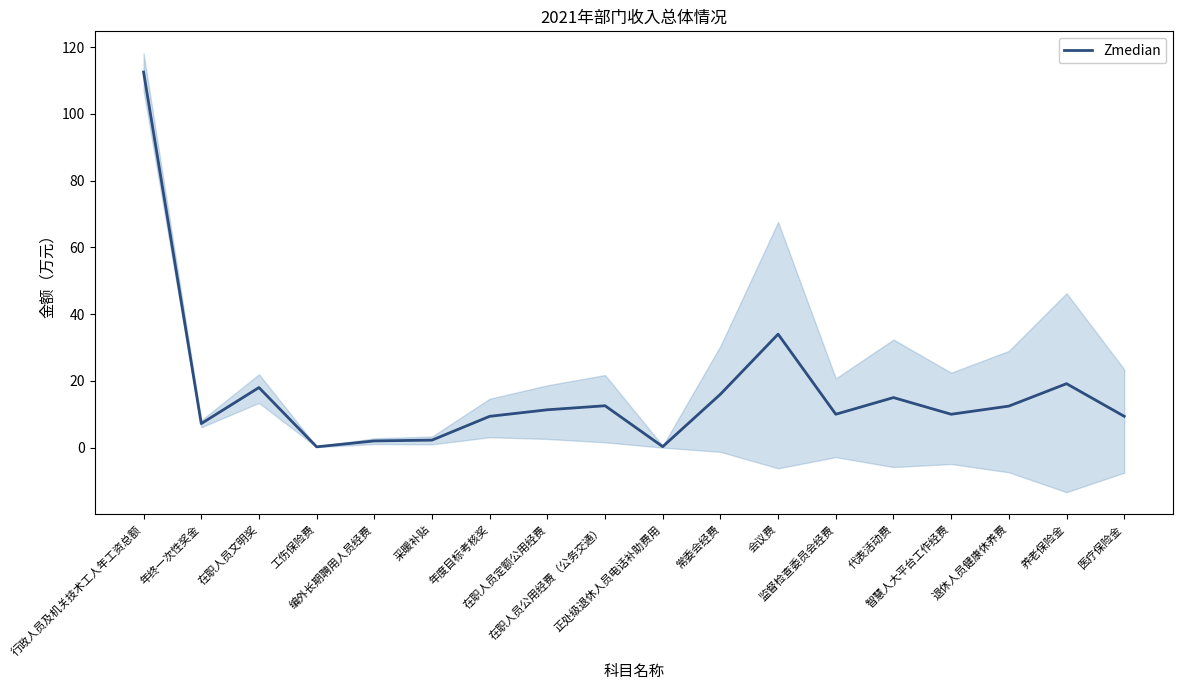

What is the sum of all values?

301.8